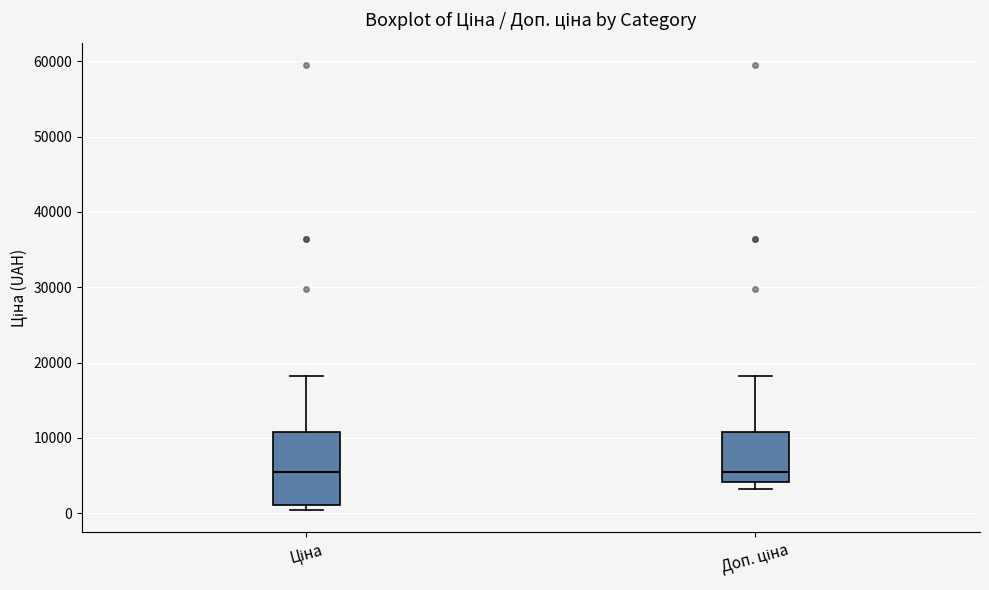

Reading left to right, read every box against the y-axis: the position of its median line, the range the box covers, and the ends of its whiskers. The values are not printed on the chart, so give them approximately, as read against the axis.

Ціна: median 5000, box 1000 to 11000, whiskers 0 to 18000
Доп. ціна: median 5000, box 4000 to 11000, whiskers 3000 to 18000